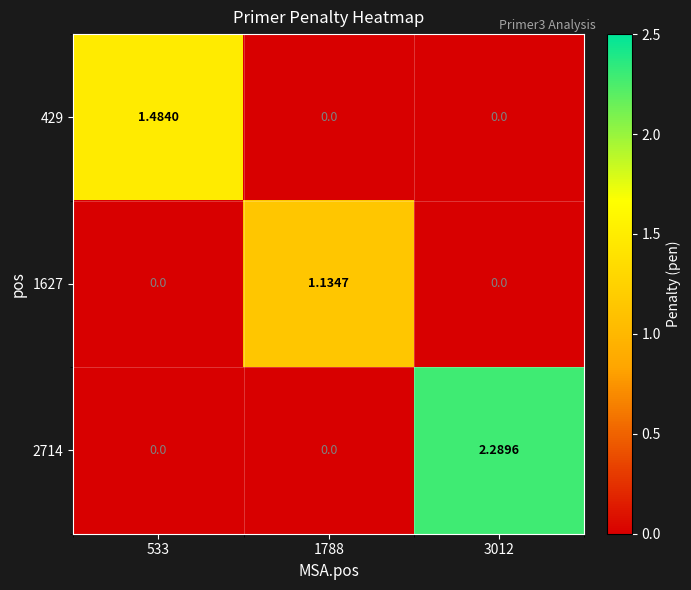

Is the value of 2714 at 3012 greater than the value of 1627 at 1788?

Yes